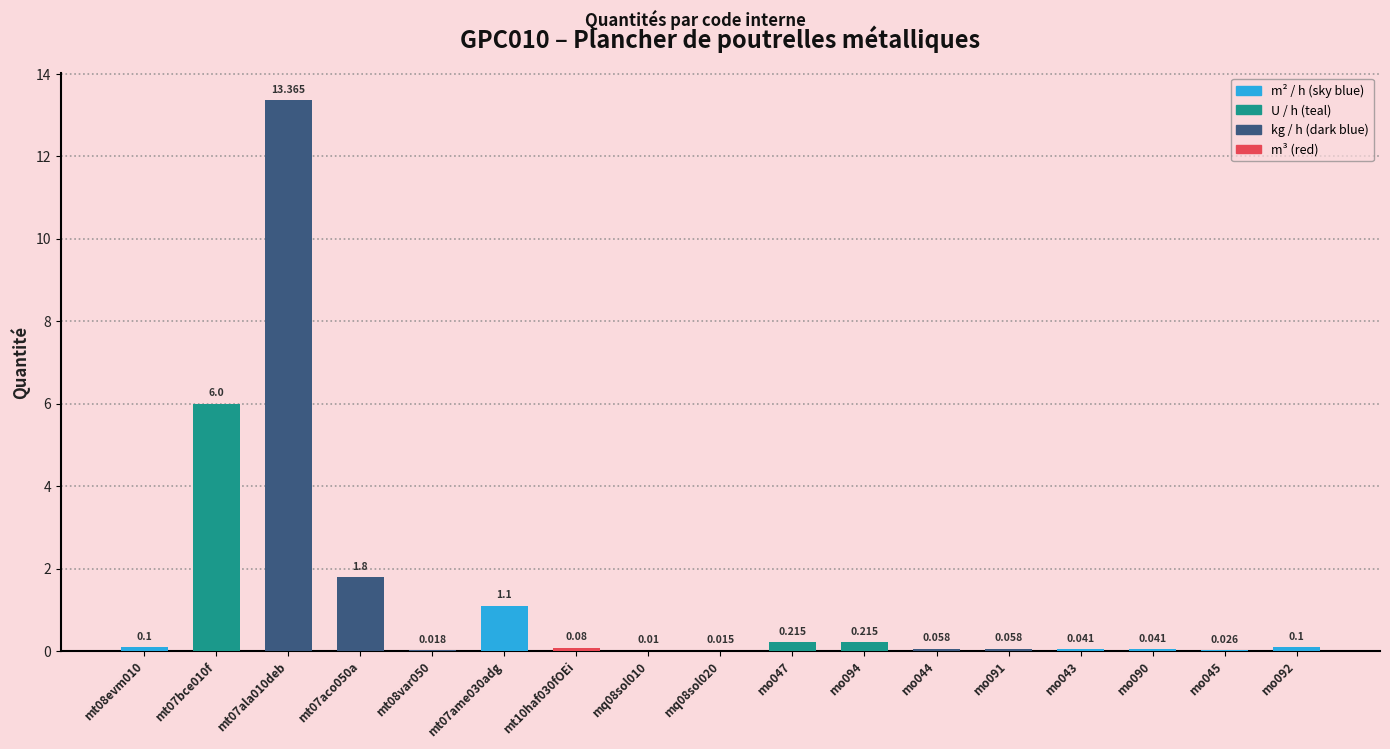

What is the label of the 9th bar from the right?

mq08sol020